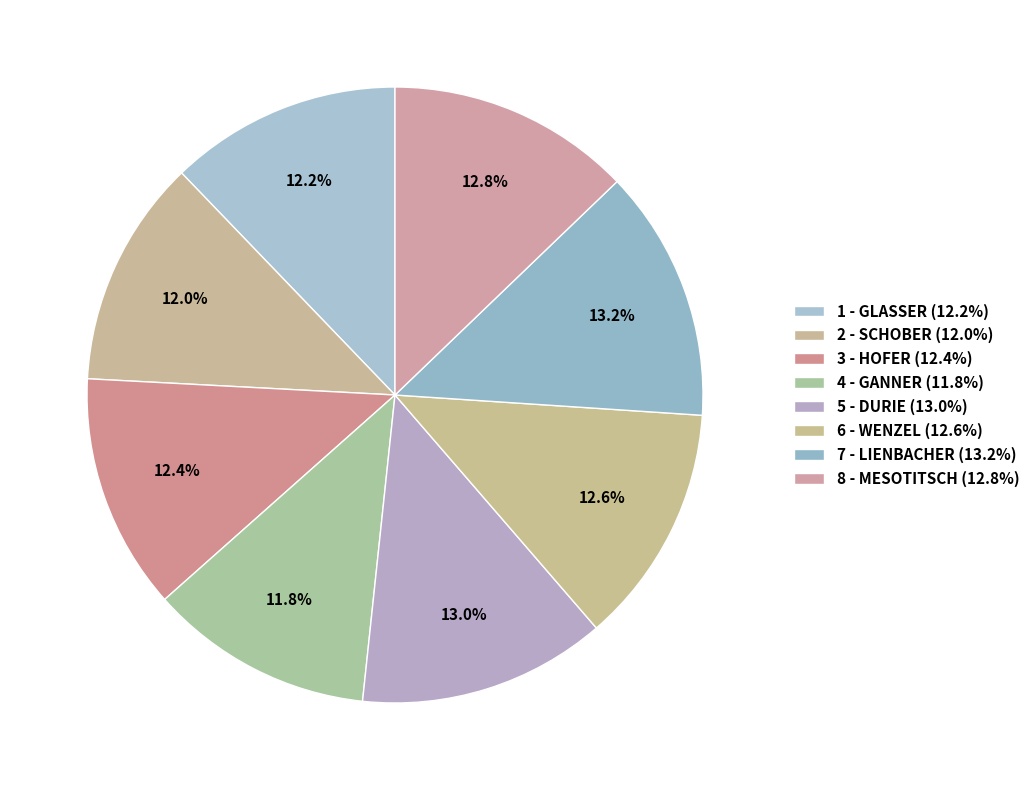

Which slice is the largest?

7 - LIENBACHER